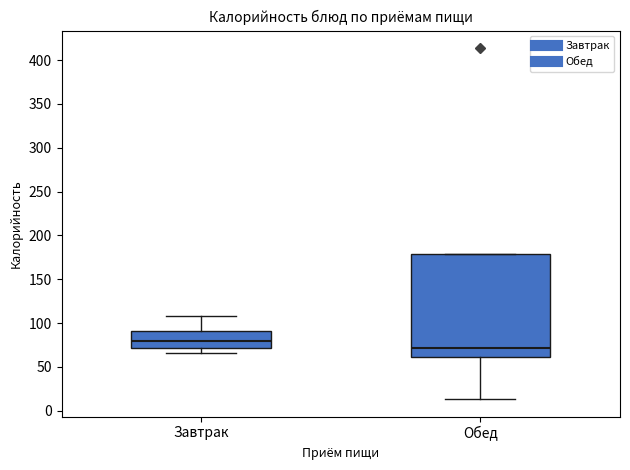

Where does the lower whisker of the box for Обед end on the y-axis? The values are not printed on the chart, so give them approximately, as read against the axis.

15